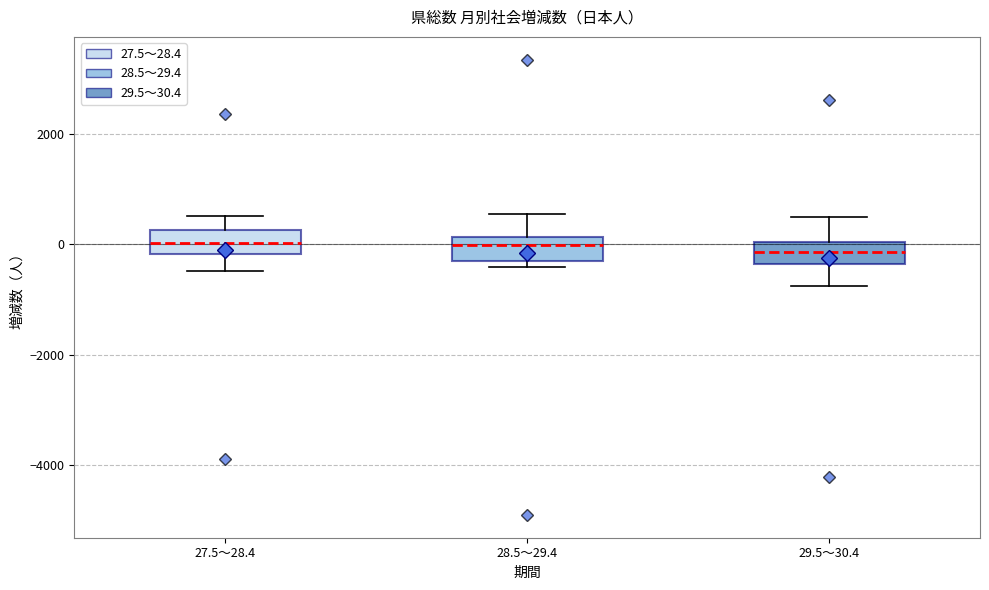

Reading left to right, transcribe this box plot: for each box, give where its median line is, the range the box spans, and where its two whiskers end, as read against the y-axis. The values are not printed on the chart, so give them approximately, as read against the axis.

27.5～28.4: median 0, box -200 to 200, whiskers -400 to 600
28.5～29.4: median 0, box -400 to 200, whiskers -400 (just below the box's lower edge) to 600
29.5～30.4: median -200, box -400 to 0, whiskers -800 to 400